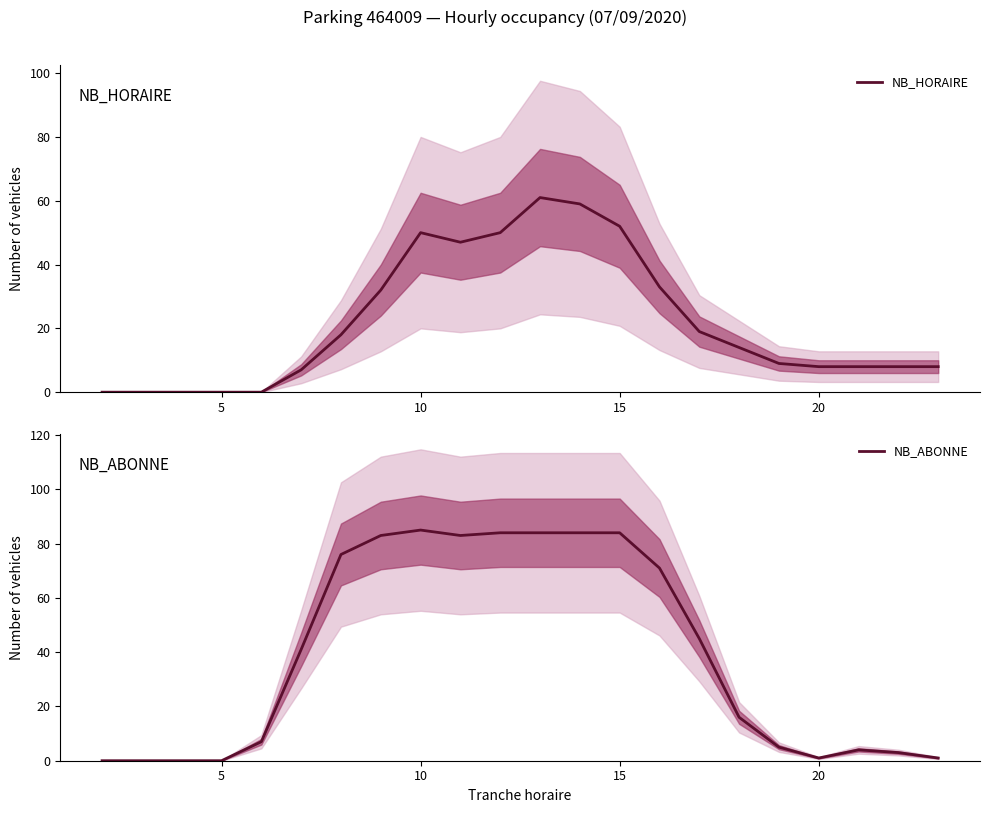

Which series ends up on top after the final intersection of NB_ABONNE and NB_HORAIRE?

NB_HORAIRE